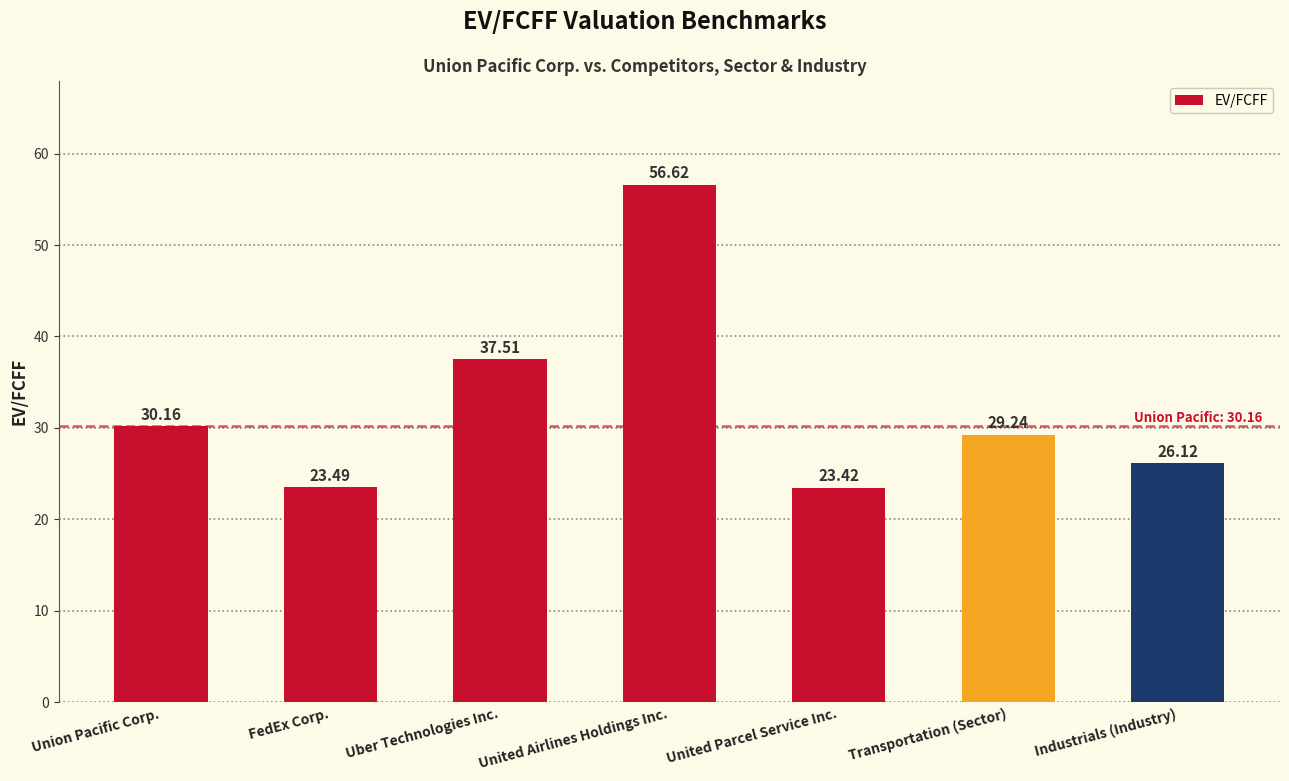

What is the minimum value shown in the chart?

23.4